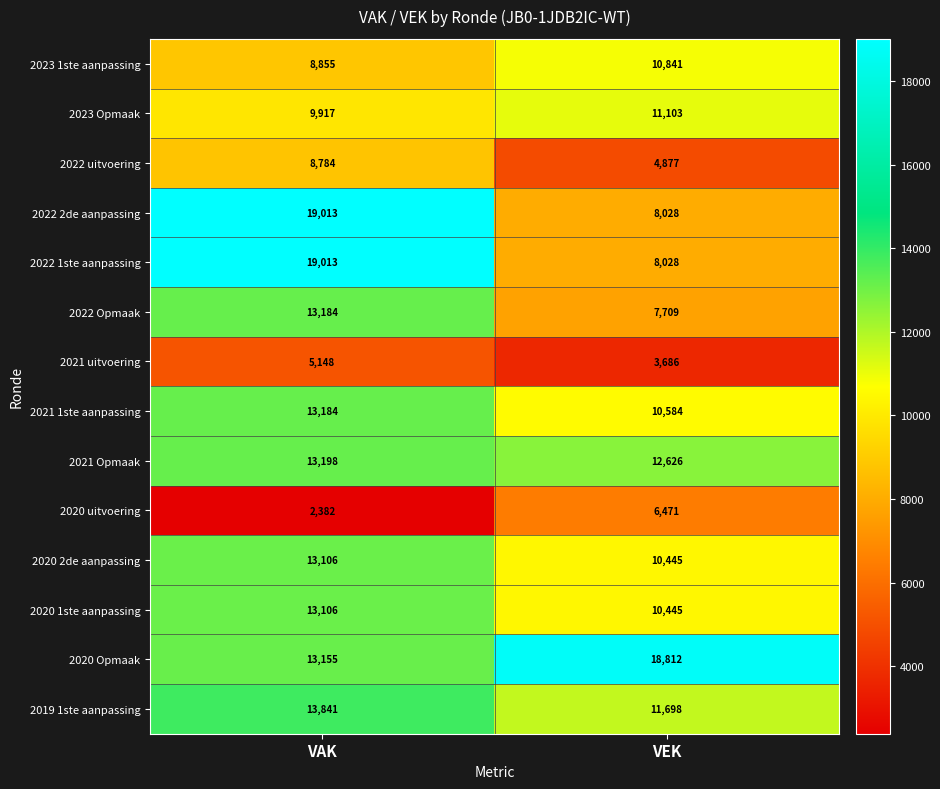

What value does the 2021 uitvoering series have at VAK, to the nearest 100?

5100